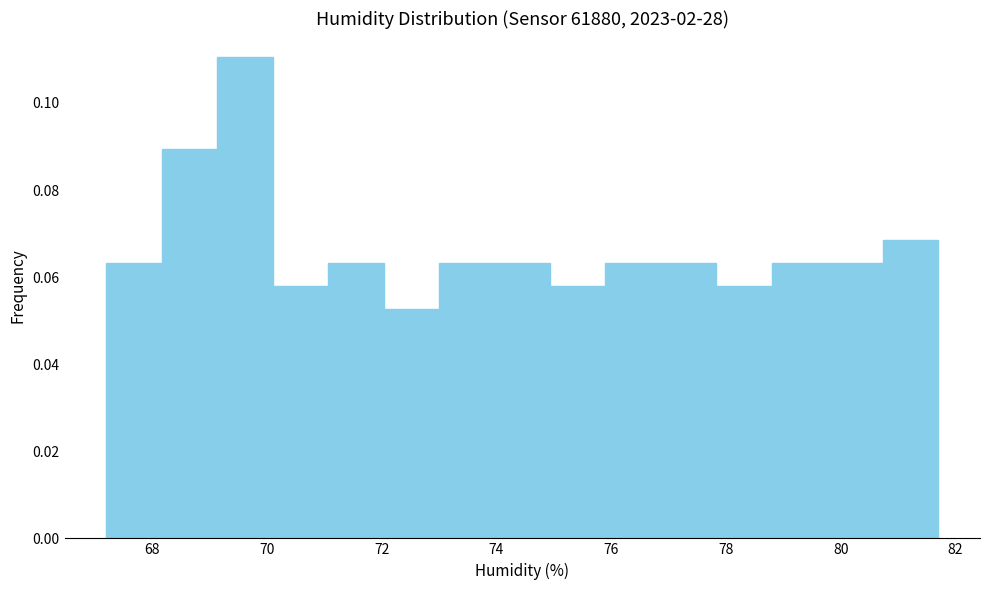

Reading left to right, list every bar in this chart as the range it spans on the x-axis followed by its height. Neither the bar edges nor the heights are printed on the chart, so give them approximately, as read against the axes.

67.2 to 68.2: 0.064
68.2 to 69.2: 0.090
69.2 to 70.2: 0.110
70.2 to 71.0: 0.058
71.0 to 72.0: 0.064
72.0 to 73.0: 0.052
73.0 to 74.0: 0.064
74.0 to 75.0: 0.064
75.0 to 76.0: 0.058
76.0 to 76.8: 0.064
76.8 to 77.8: 0.064
77.8 to 78.8: 0.058
78.8 to 79.8: 0.064
79.8 to 80.8: 0.064
80.8 to 81.8: 0.068